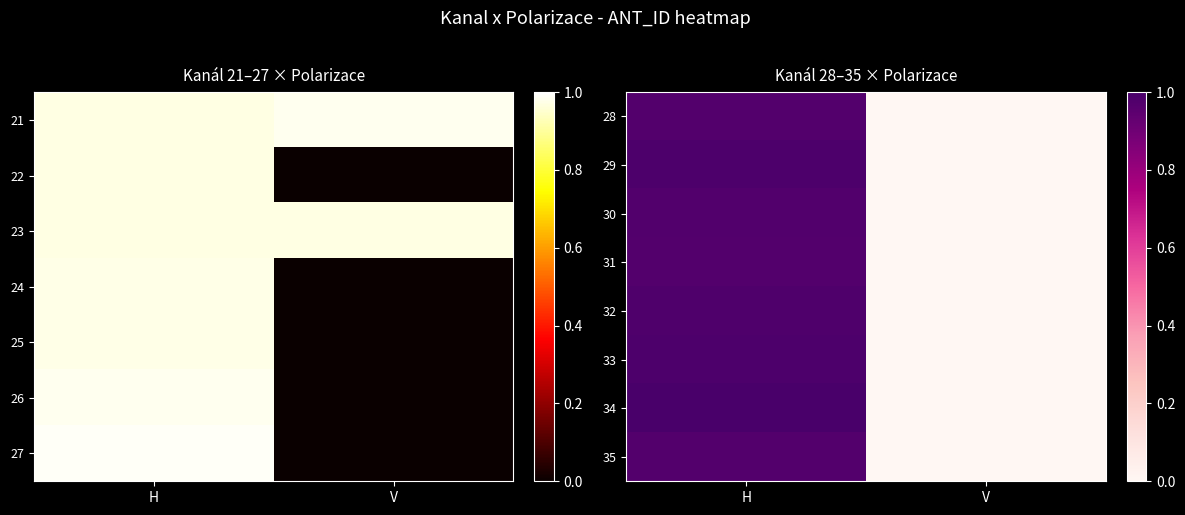

Rank the series at V from lowest to highest value.

28, 29, 30, 31, 32, 33, 34, 35